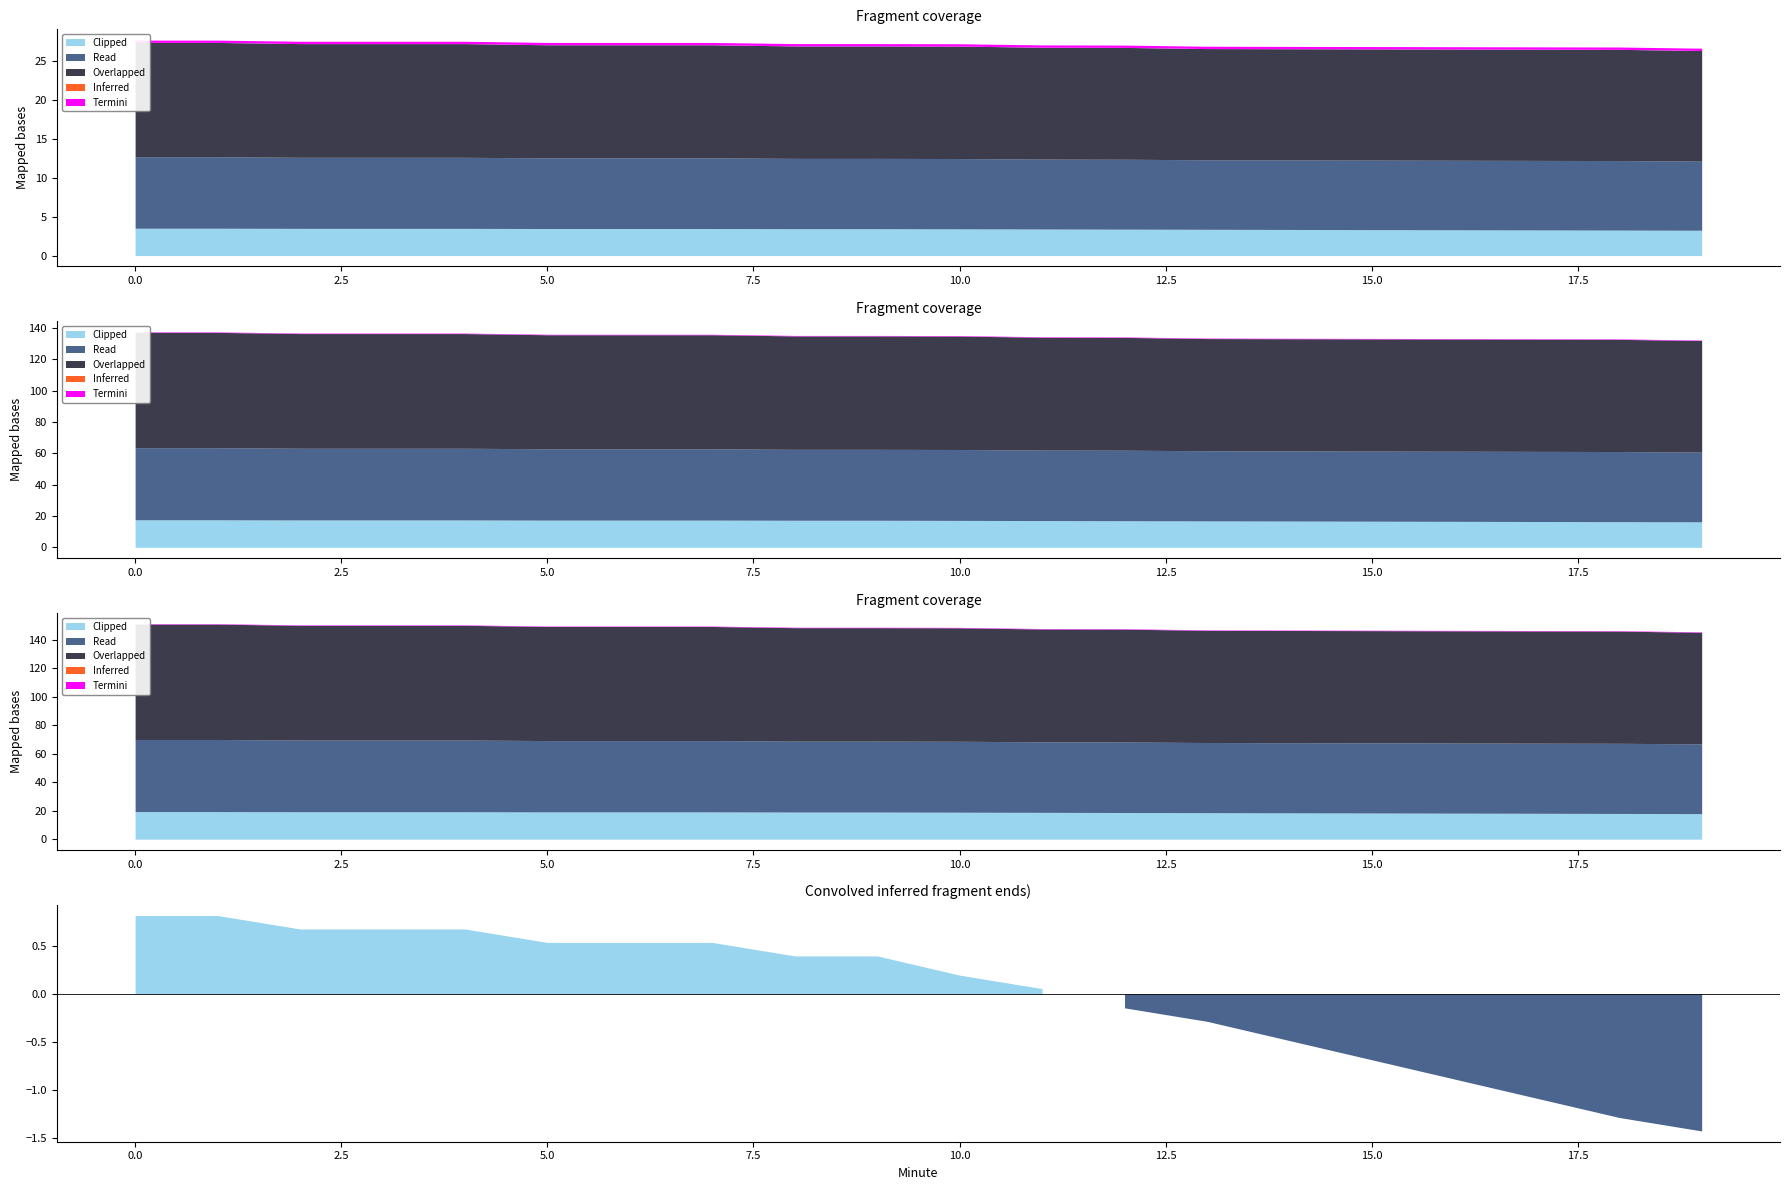

Where is Overlapped nearest to the value 18?

11